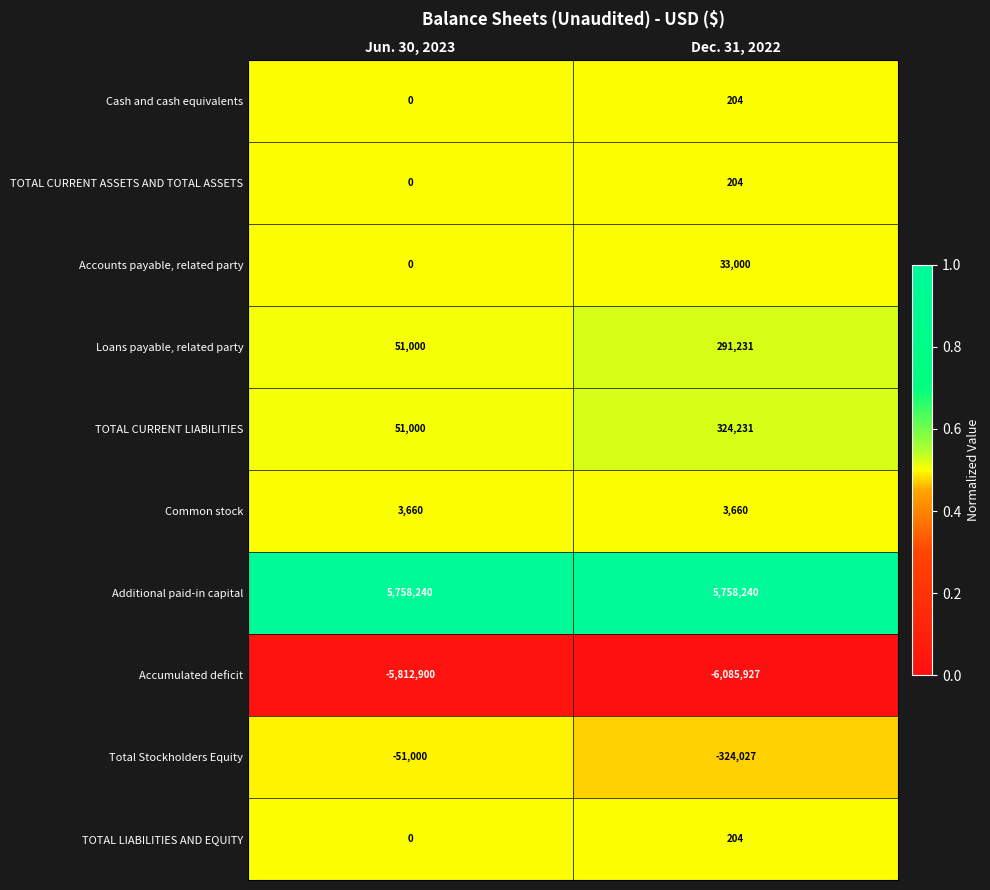

What is the sum of all Loans payable, related party values?

342231